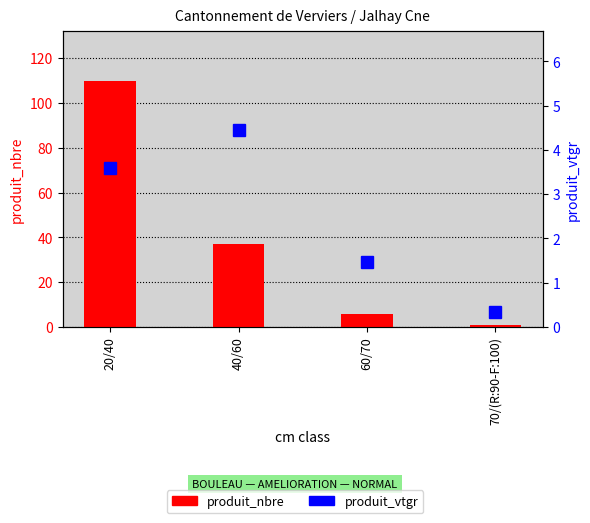

What is the value of the produit_nbre bar at the 2nd from the left?

37.0